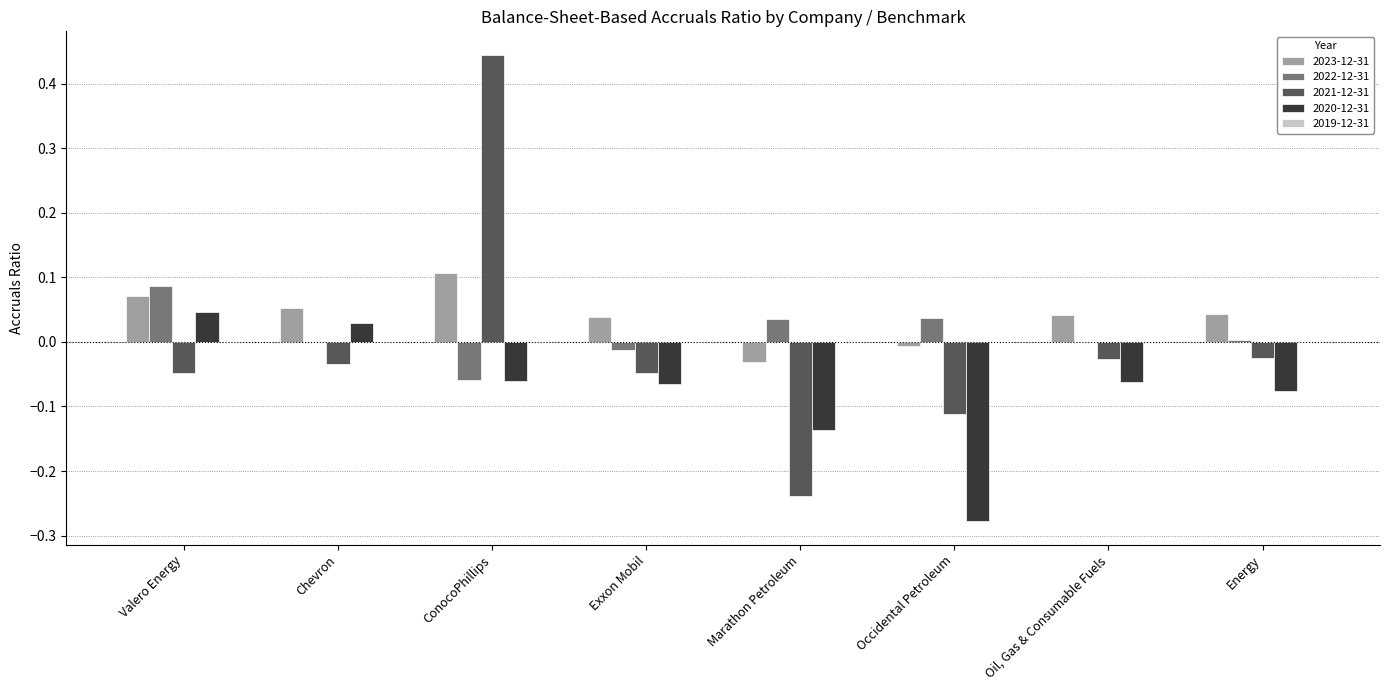

What is the total value across all series at Marathon Petroleum?

-0.4